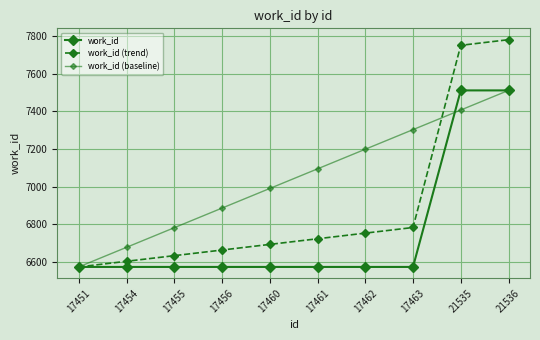

Which has a higher value, 17462 or 17451?

17462